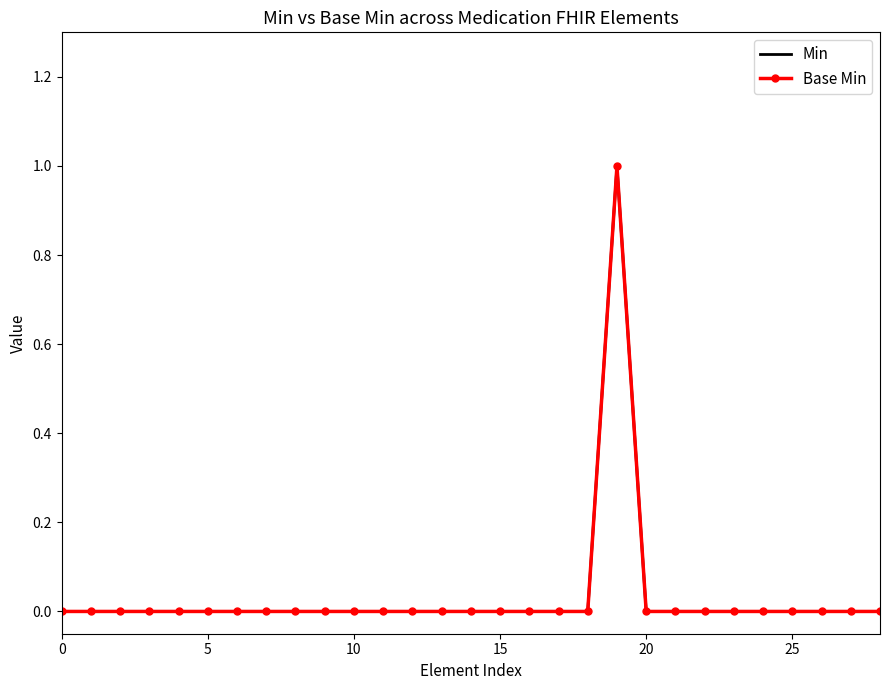

Count the number of categories in the chart.

29